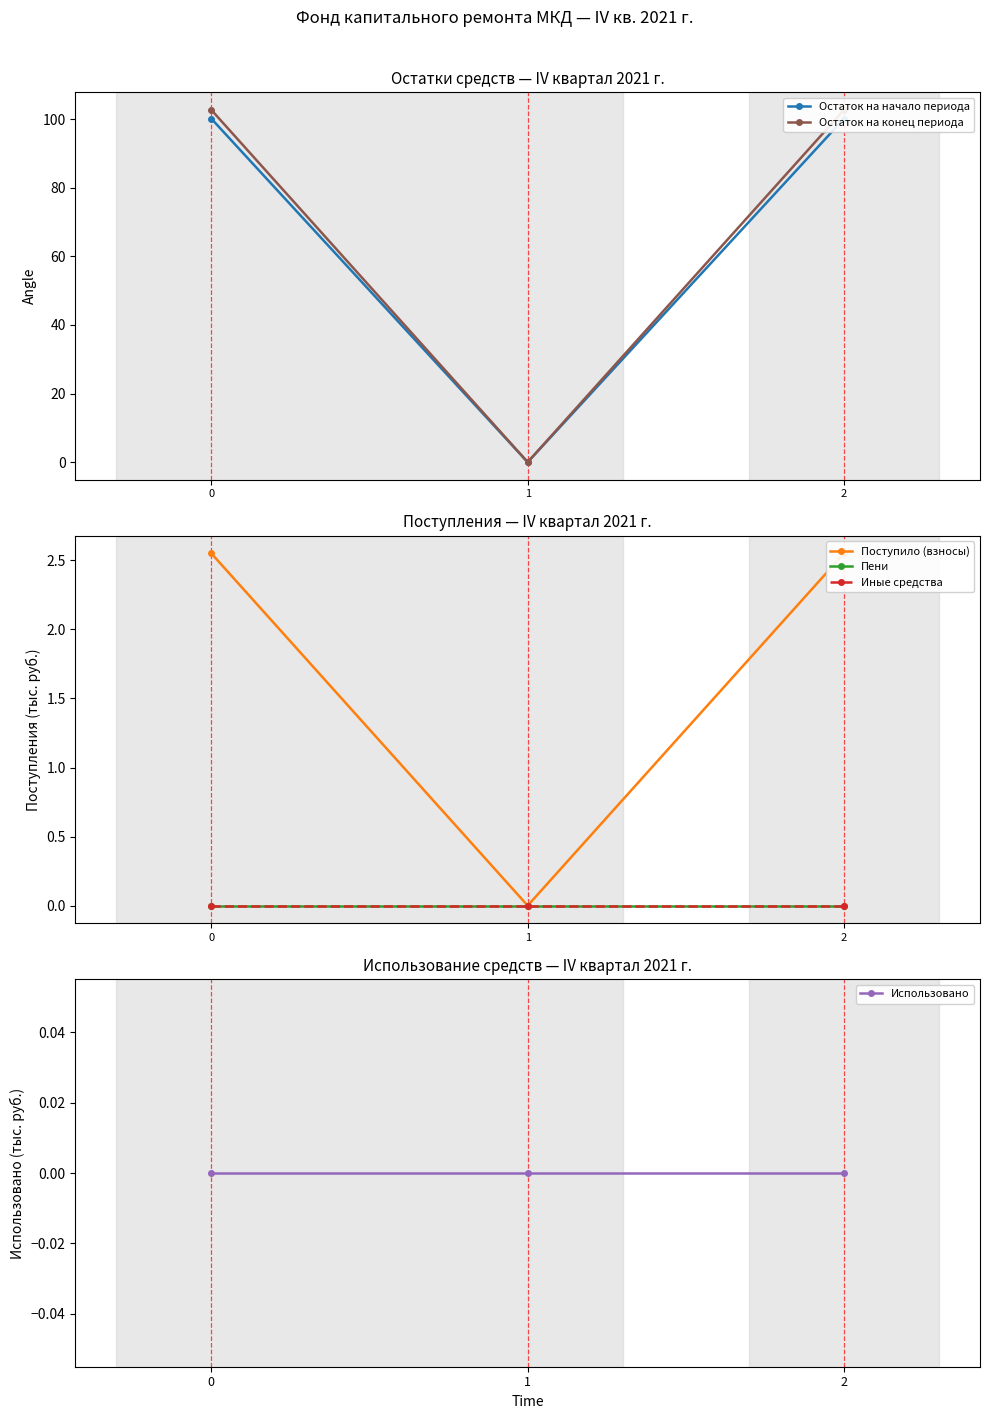

What are all the series names shown in the legend?

Остаток на начало периода, Остаток на конец периода, Поступило (взносы), Пени, Иные средства, Использовано